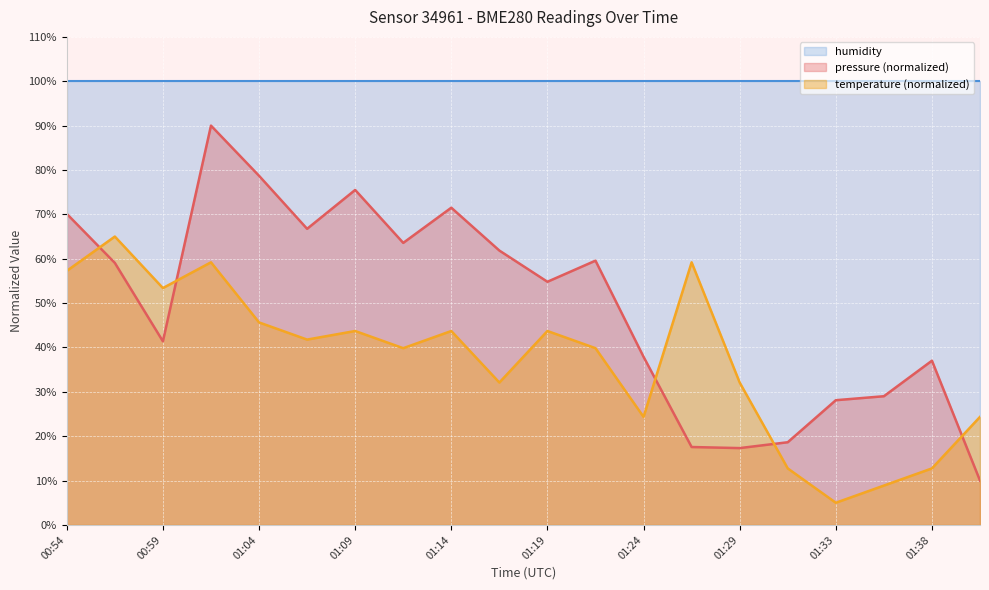

At how many categories does at least one series exceed 30?

20